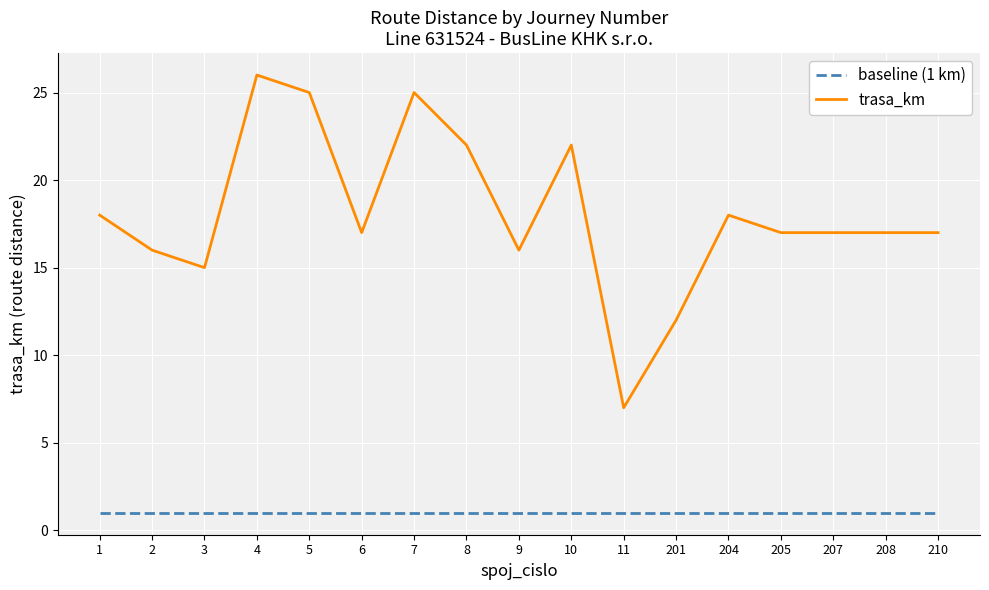

How many lines are shown in the chart?

2